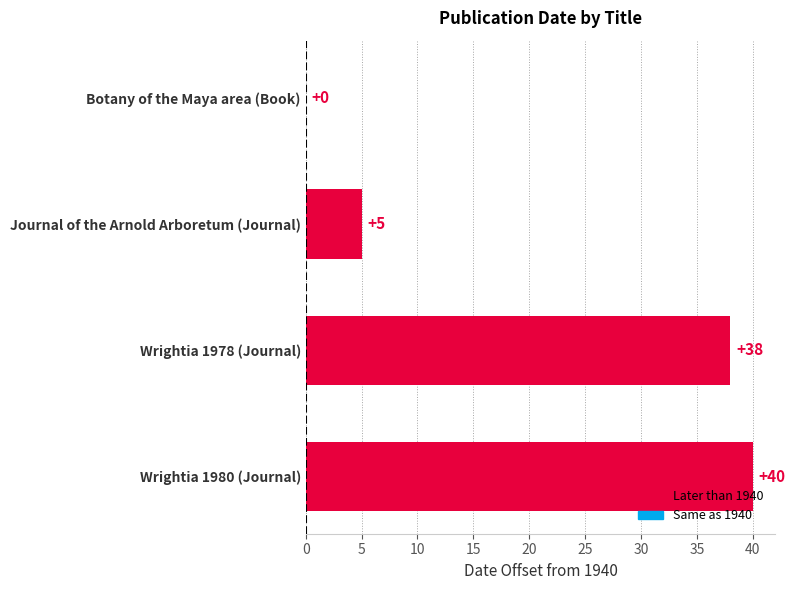

How many distinct data groups are displayed?

1